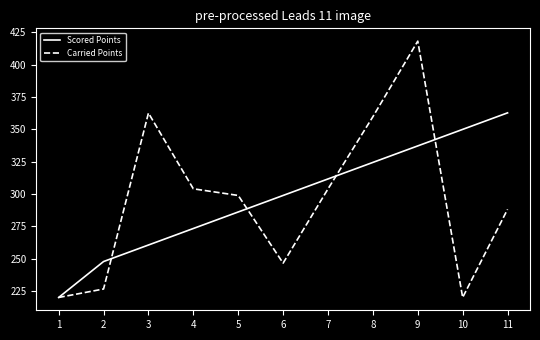

What is the total value across all series at 8?

684.2